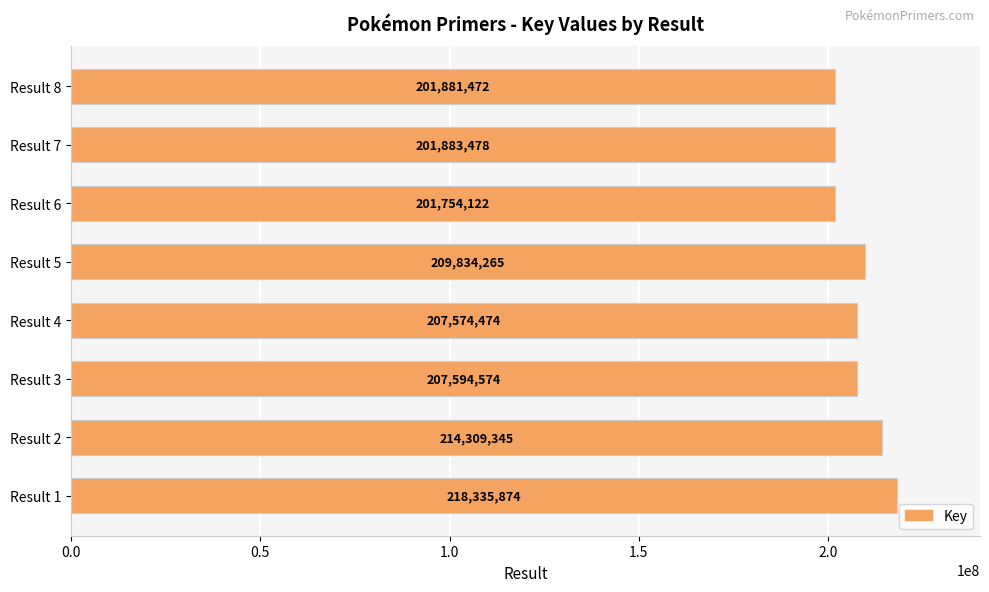

Reading bottom to top, transcribe all the data shown in this chart.

Result 1=218335874	Result 2=214309345	Result 3=207594574	Result 4=207574474	Result 5=209834265	Result 6=201754122	Result 7=201883478	Result 8=201881472